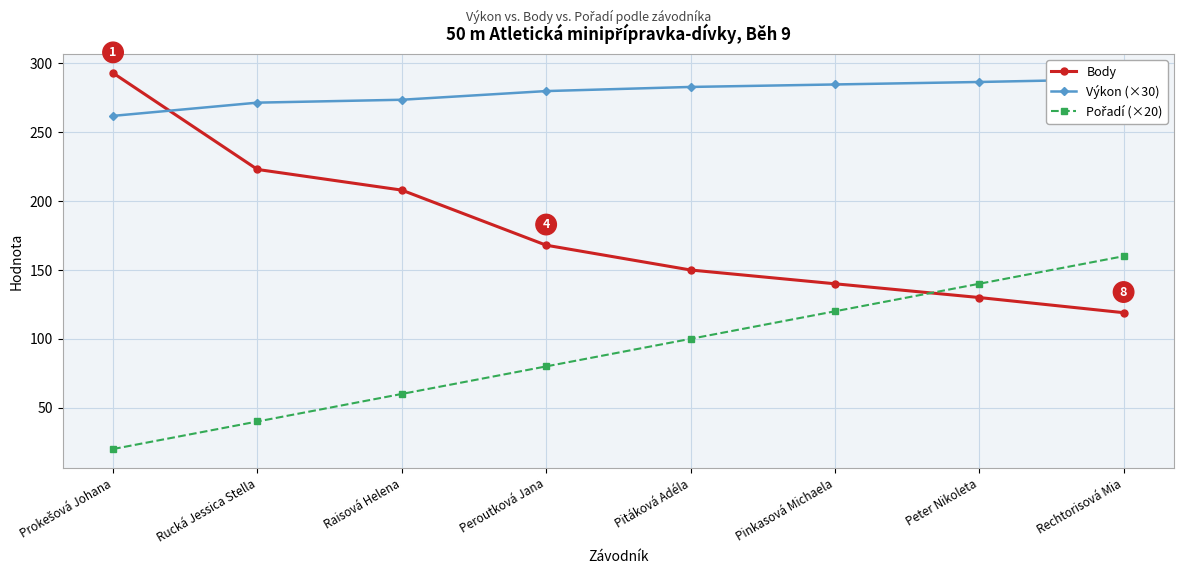

True or false: Pořadí (×20) and Výkon (×30) intersect in this chart.

False